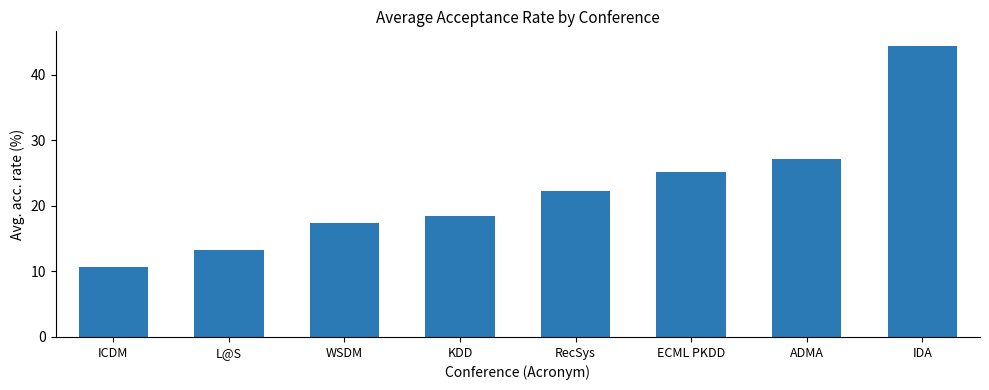

What is the difference between the maximum and second lowest values?

31.1